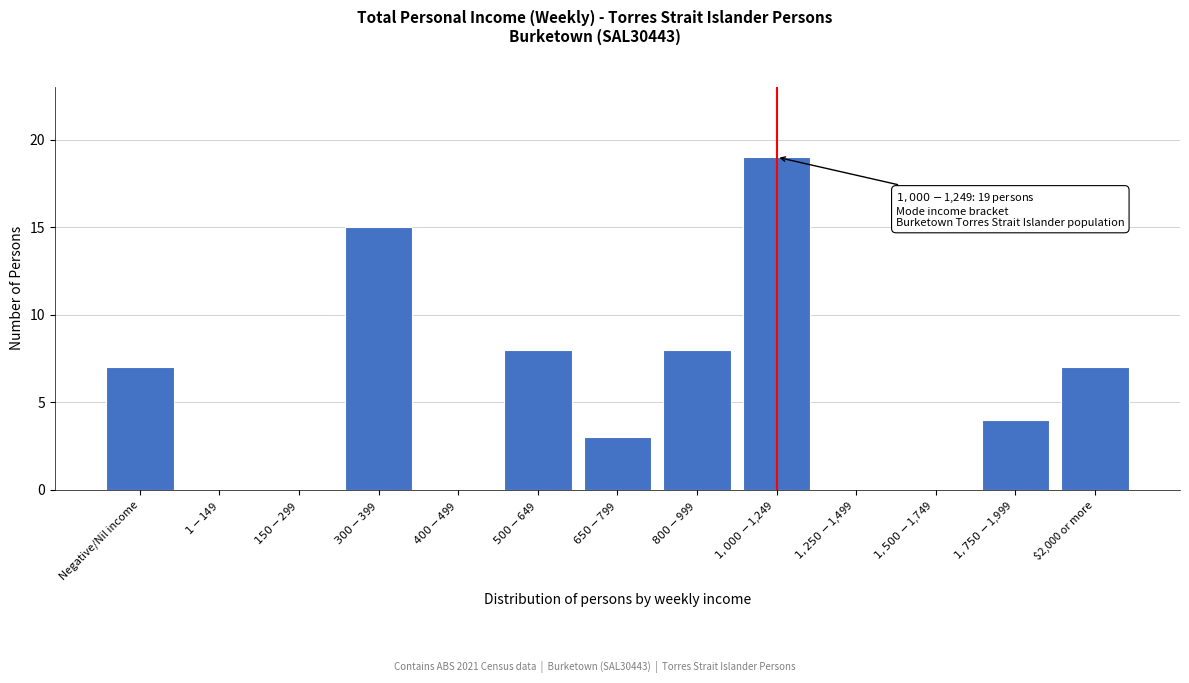

What is the maximum value shown in the chart?

19